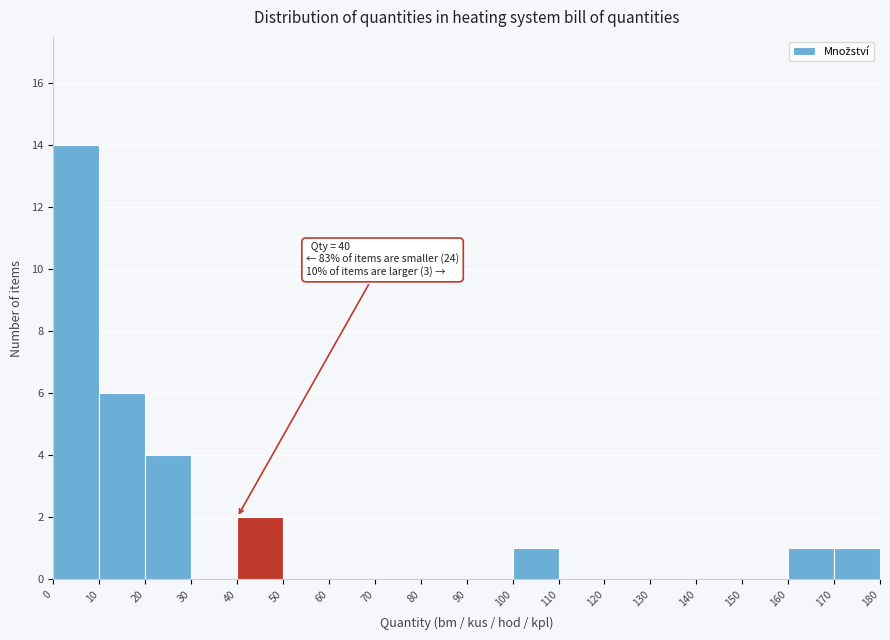

Which range on the x-axis has the tallest bar?

0 to 10